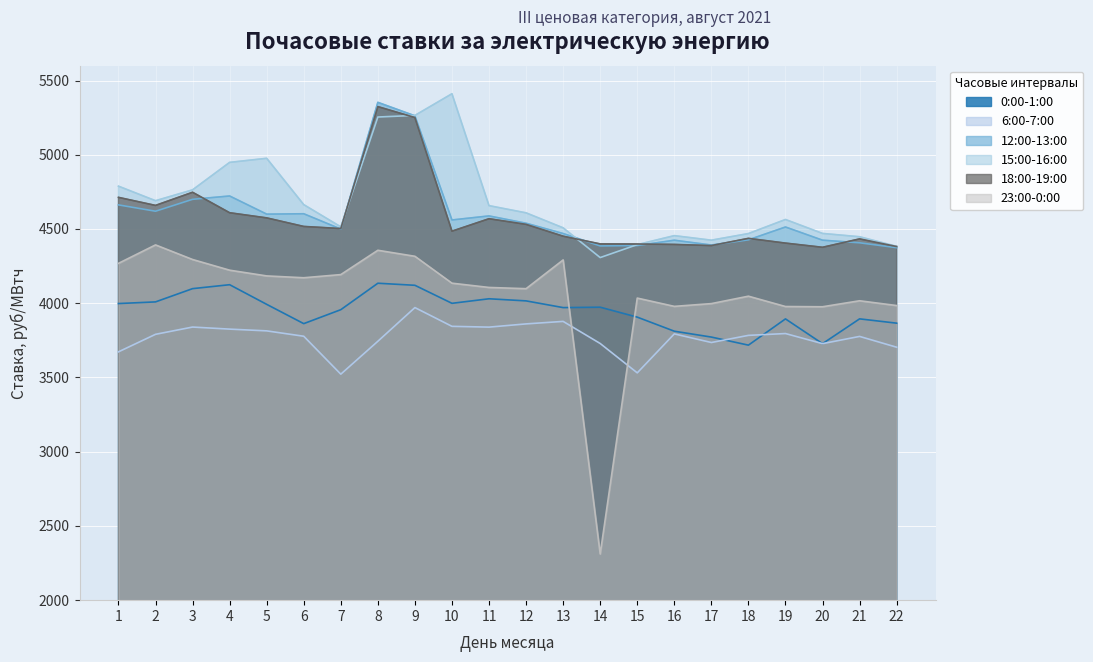

The 23:00-0:00 series shows 5896.8 at 4. True or false?

False